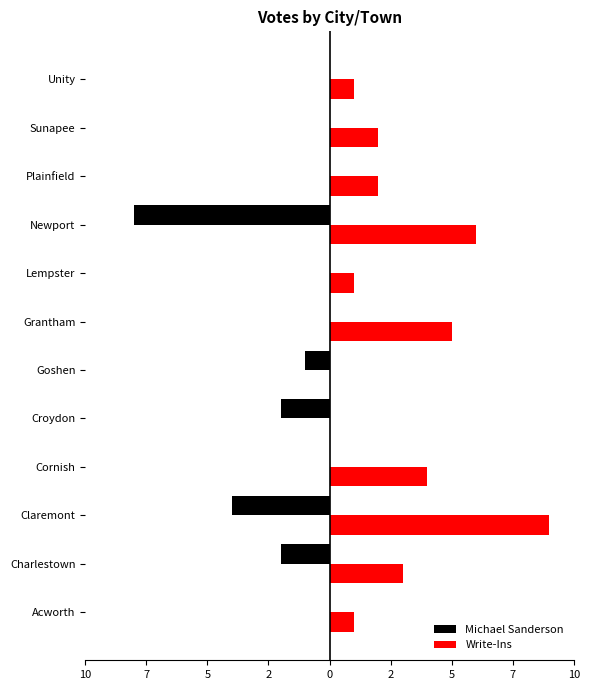

What is the average value of the Write-Ins series?

3